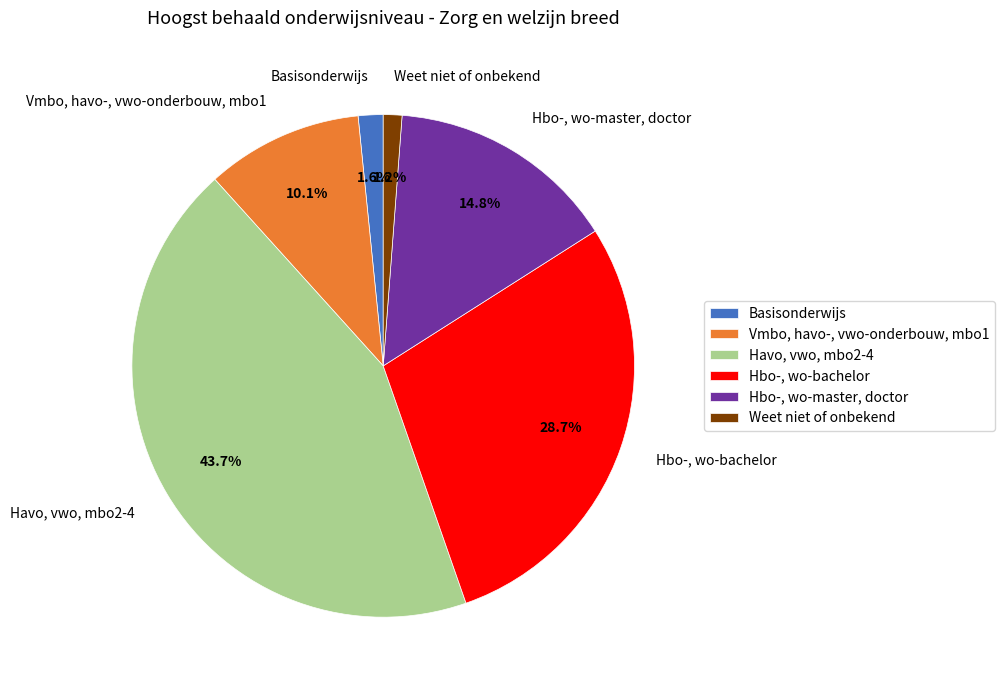

Which category has the biggest portion of the pie?

Havo, vwo, mbo2-4